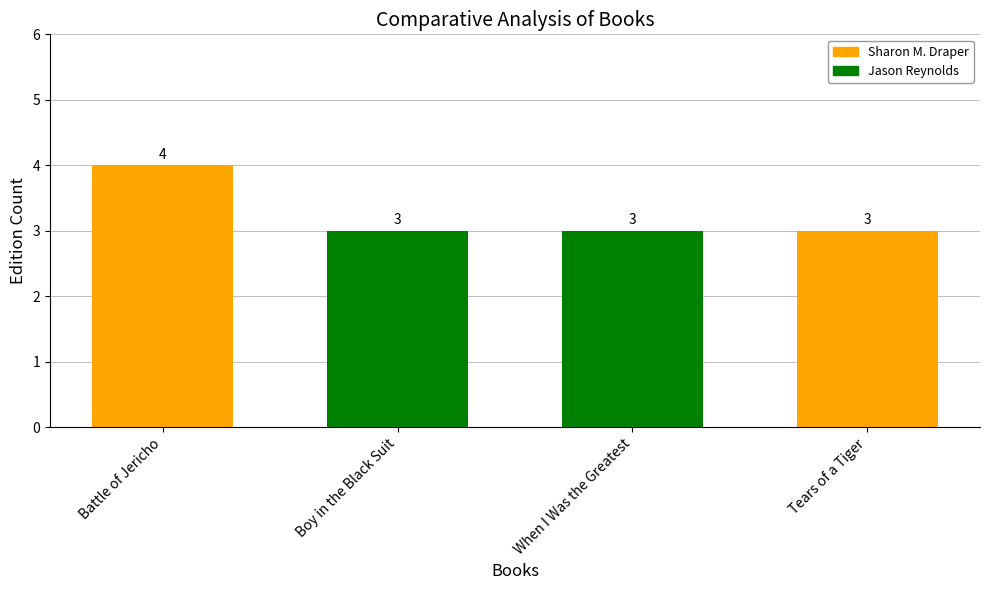

What is the sum of the values at Tears of a Tiger and Boy in the Black Suit?

6